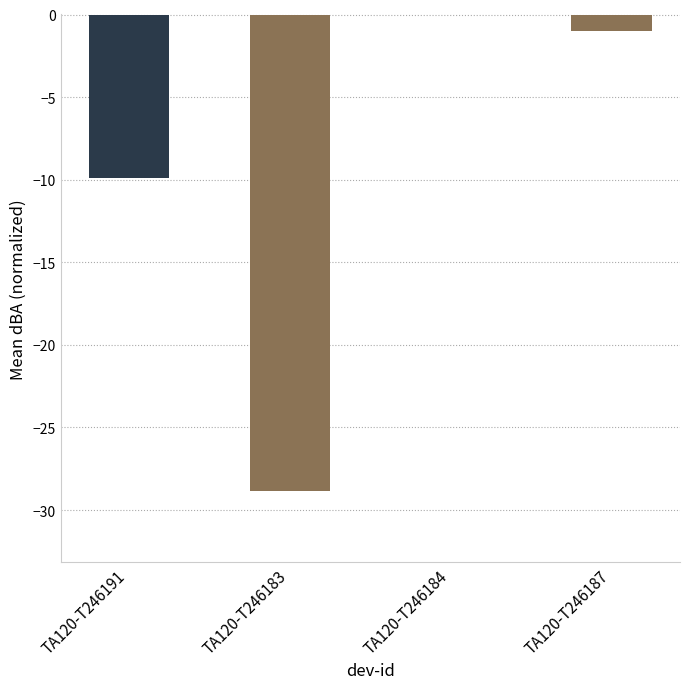

Count the number of data series in this chart.

1